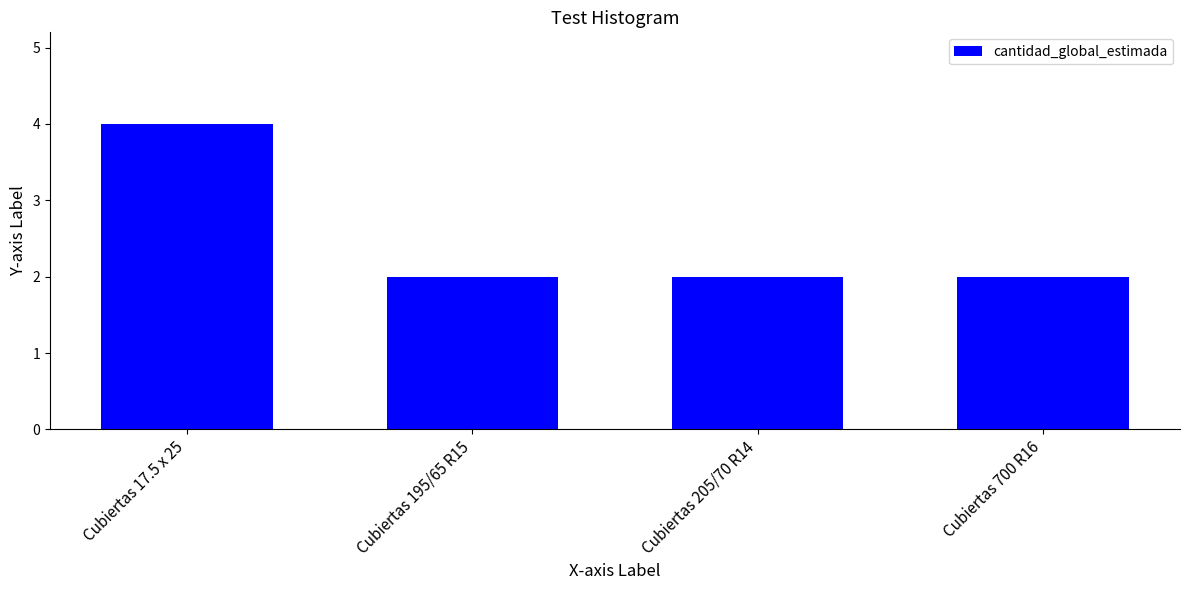

The chart shows a value of 6 at Cubiertas 17.5 x 25. True or false?

False